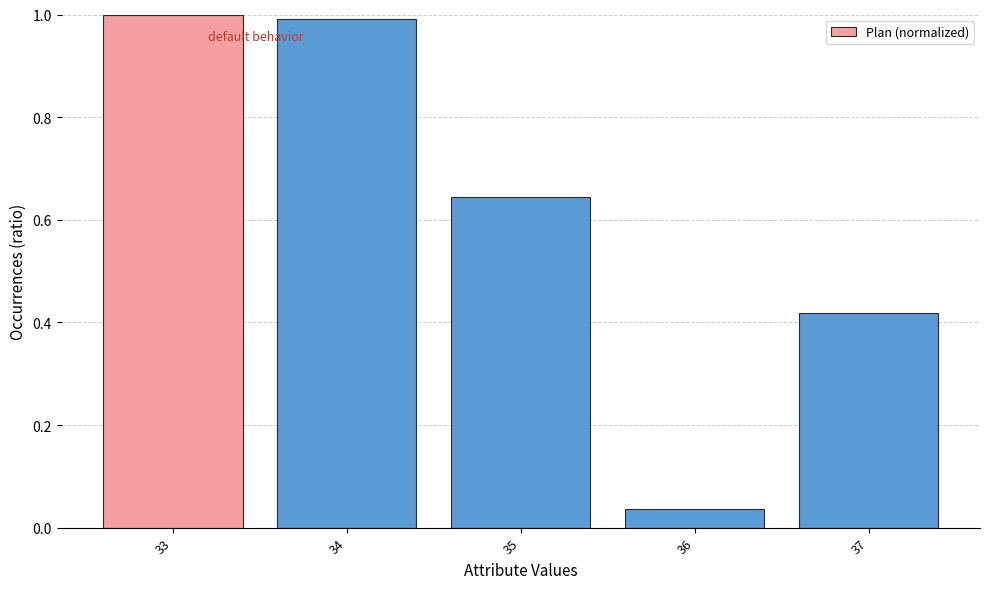

What is the difference between the second highest and minimum values?

1.0